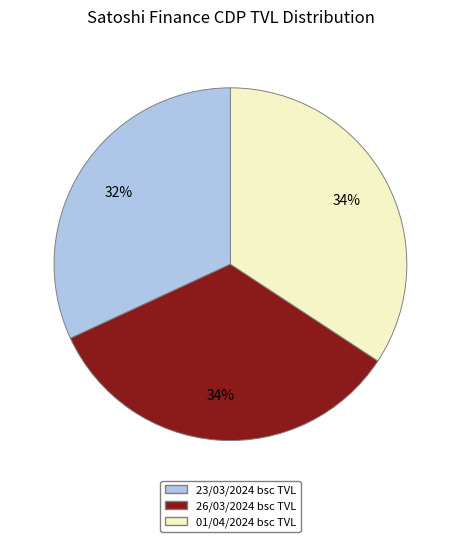

To the nearest percent, what is the average slice percentage?

33%